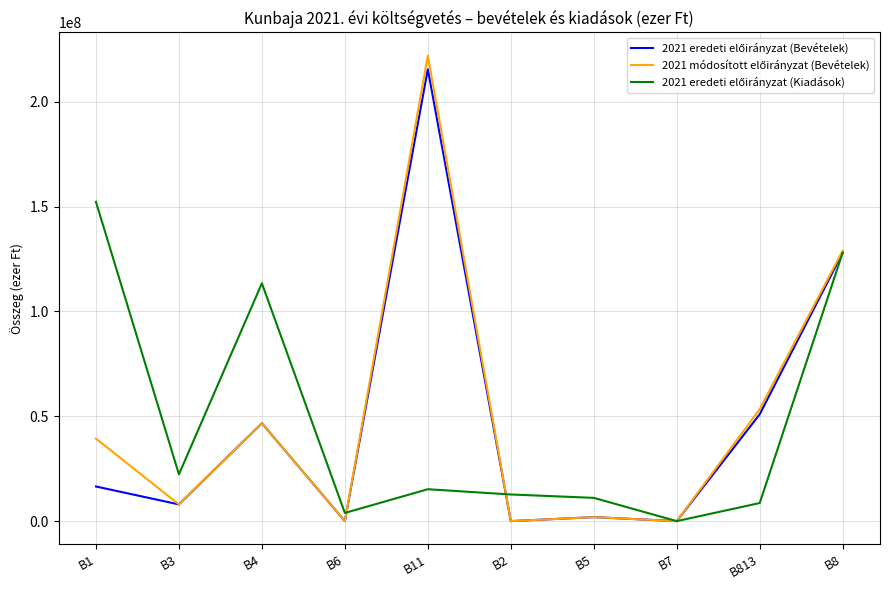

What is the total value across all series at B5?

14895141